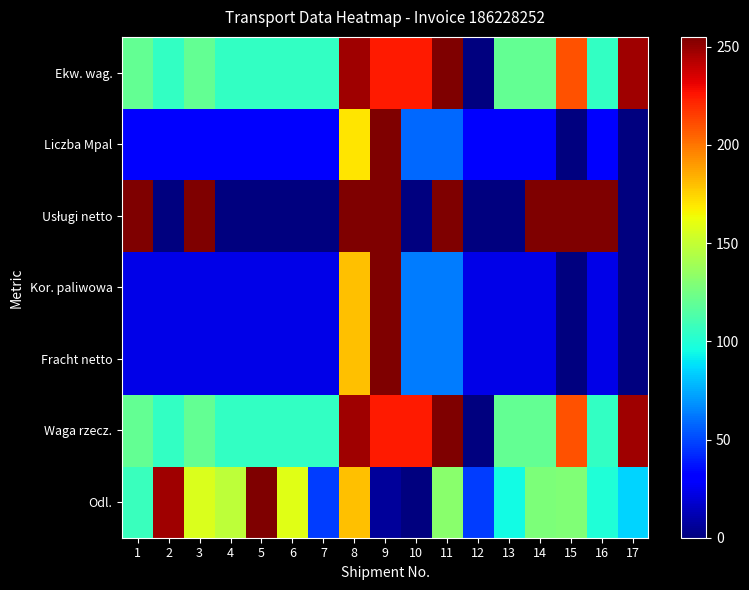

What is the difference between the highest and lowest values at 16?

231.6